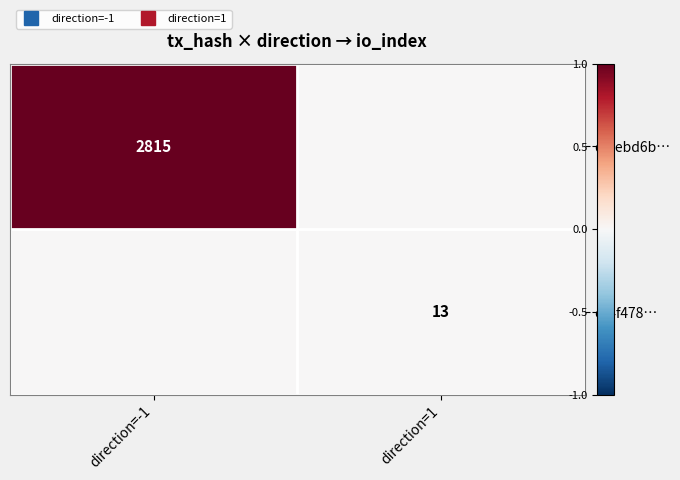

What is the spread (max minus min) of values at direction=-1?

1.0